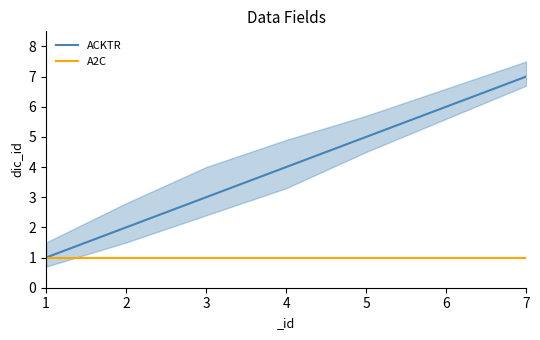

Is the value of ACKTR at 4 greater than the value of A2C at 4?

Yes